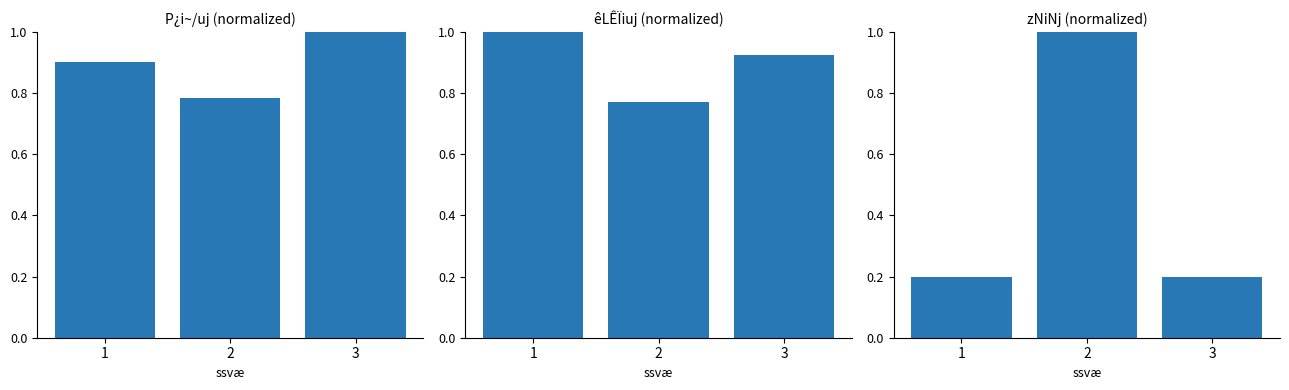

True or false: êLÊÏiuj (normalized) has a value of 1.0 at 1.

True